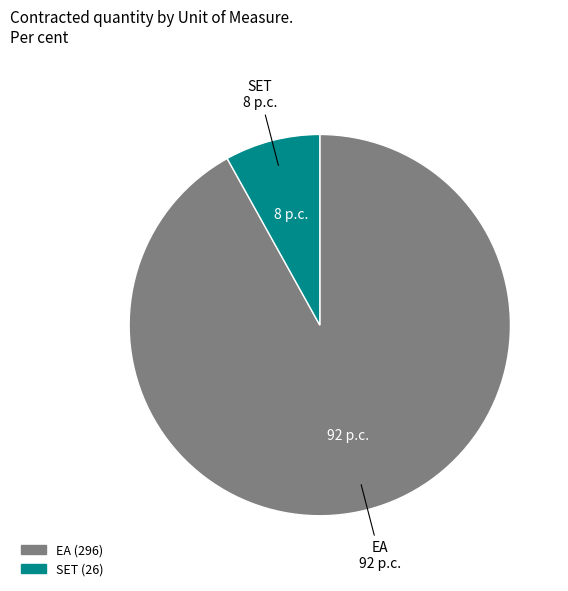

Is it true that EA is 87% of the pie?

False